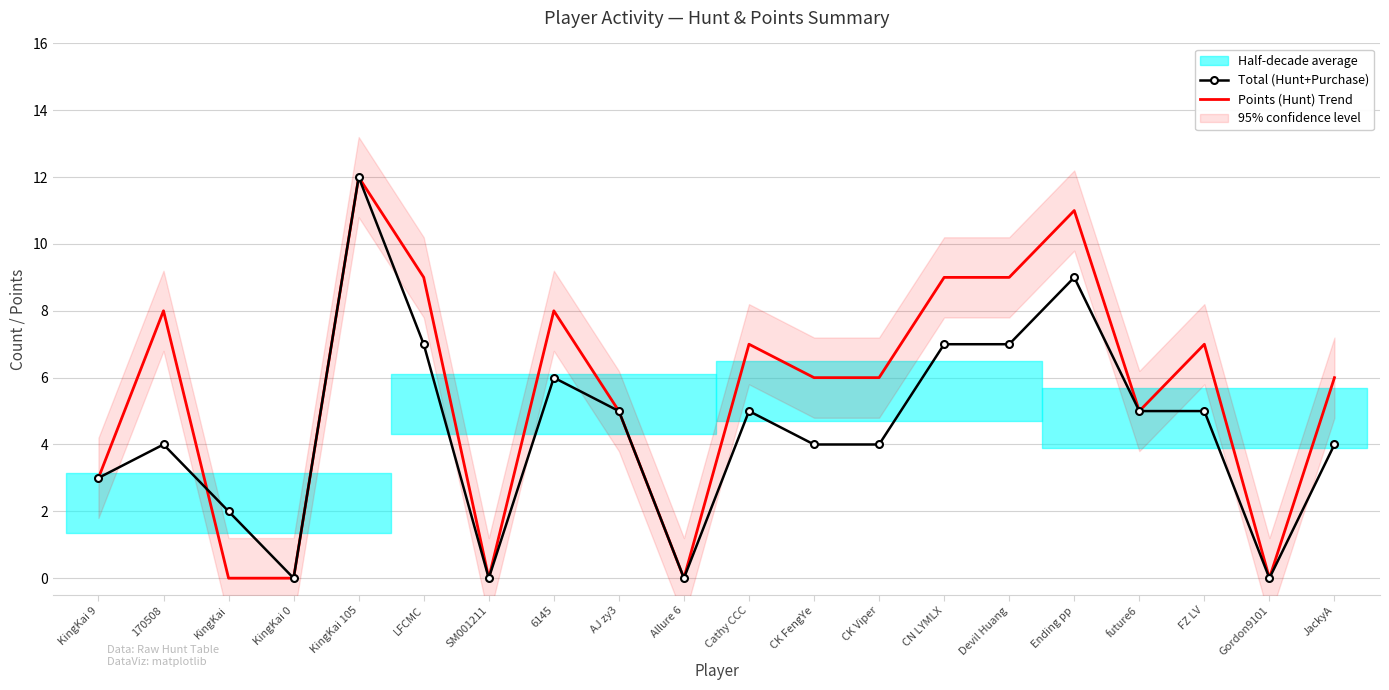

Where do Points (Hunt) Trend and Total (Hunt+Purchase) first cross each other?

170508 and KingKai